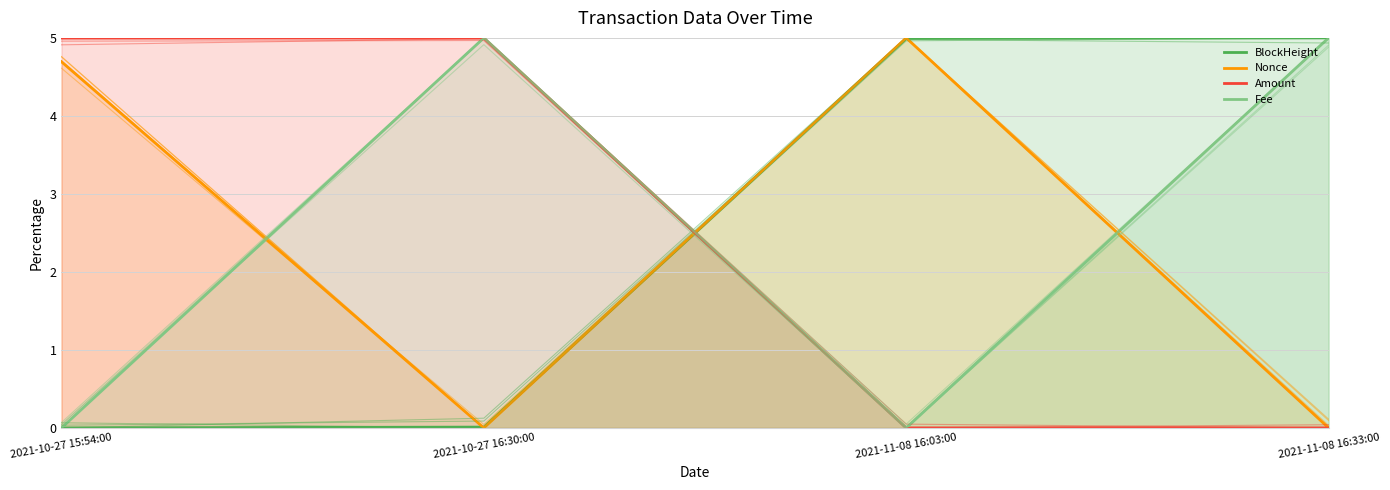

Reading left to right, what are all the values shown in this chart?

BlockHeight: 2021-10-27 15:54:00=0.0	2021-10-27 16:30:00=0.0	2021-11-08 16:03:00=5.0	2021-11-08 16:33:00=5.0
Nonce: 2021-10-27 15:54:00=4.7	2021-10-27 16:30:00=0.0	2021-11-08 16:03:00=5.0	2021-11-08 16:33:00=0.0
Amount: 2021-10-27 15:54:00=5.0	2021-10-27 16:30:00=5.0	2021-11-08 16:03:00=0.0	2021-11-08 16:33:00=0.0
Fee: 2021-10-27 15:54:00=0.0	2021-10-27 16:30:00=5.0	2021-11-08 16:03:00=0.0	2021-11-08 16:33:00=5.0